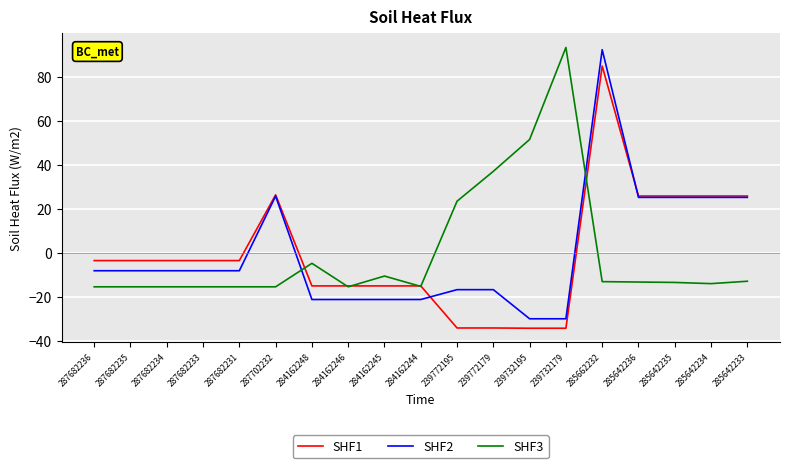

Where do SHF2 and SHF3 first cross each other?

287702232 and 284162248